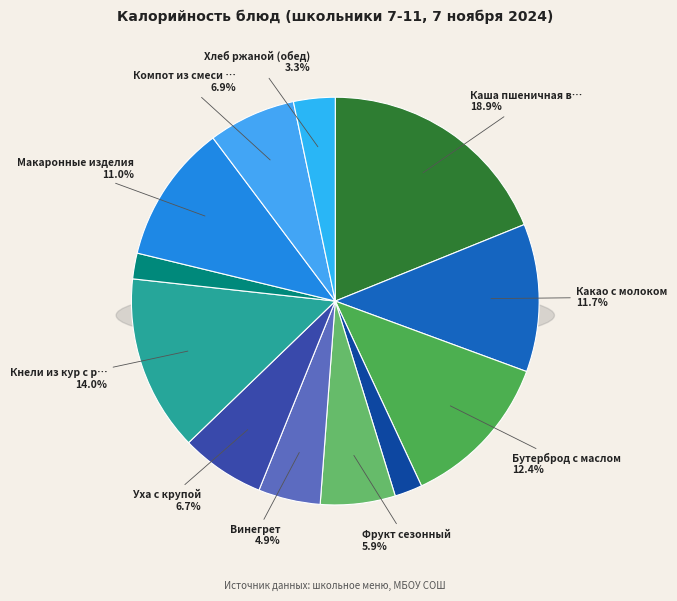

To the nearest percent, what portion does Хлеб ржаной (обед) represent?

3%